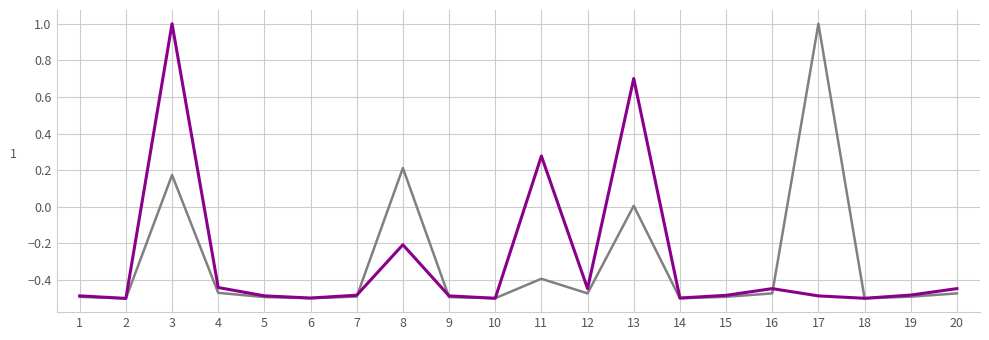

What is the maximum value shown in the chart?

1.0